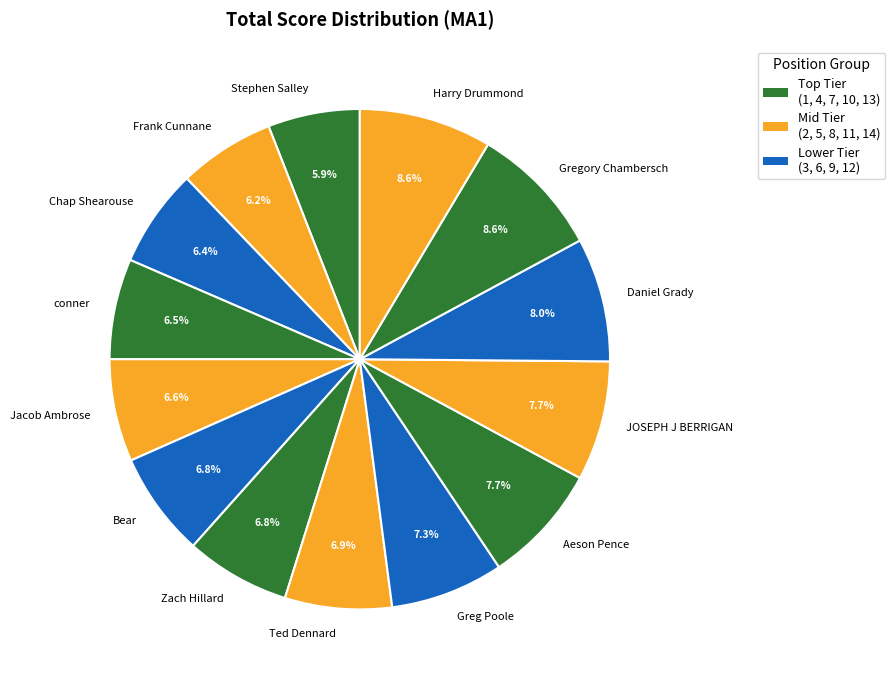

To the nearest percent, what percentage of the pie is Greg Poole?

7%